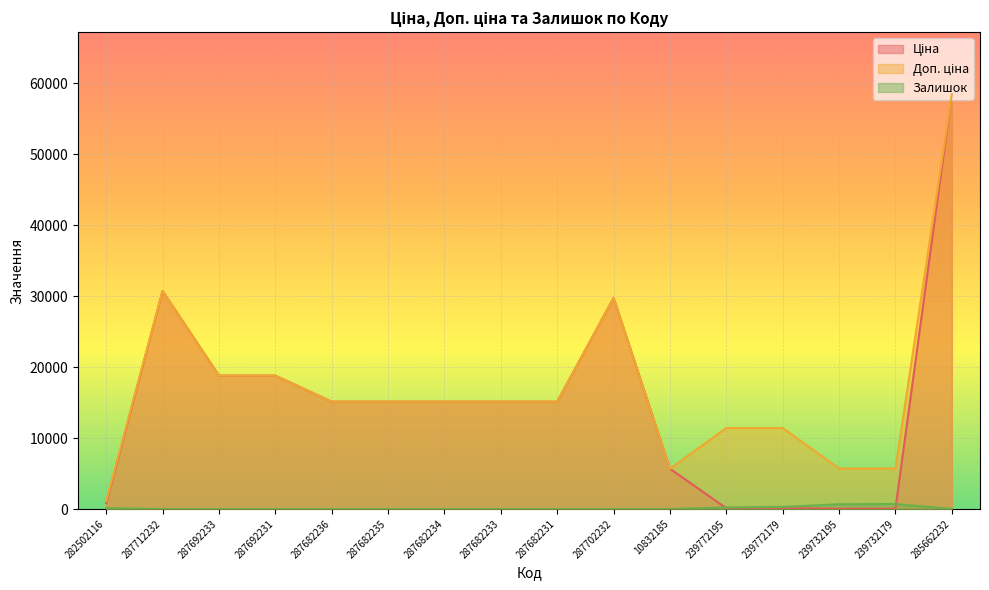

Where is Ціна nearest to the value 29241?

287702232